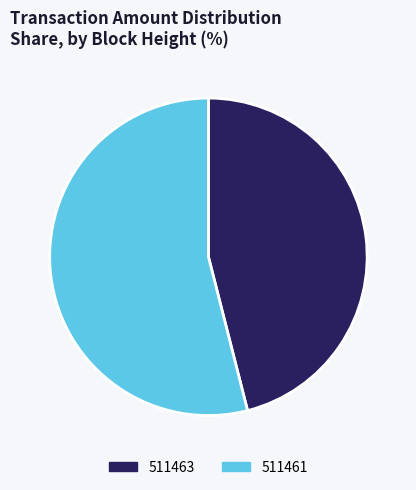

Which slice is the smallest?

511463